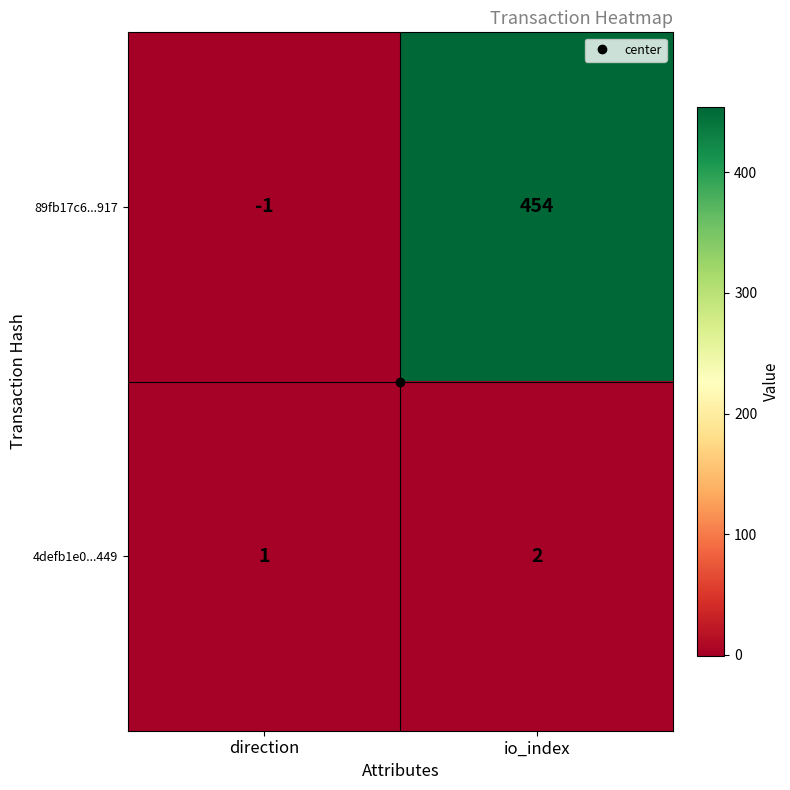

What is the sum of the 4defb1e0...449 values at direction and io_index?

3